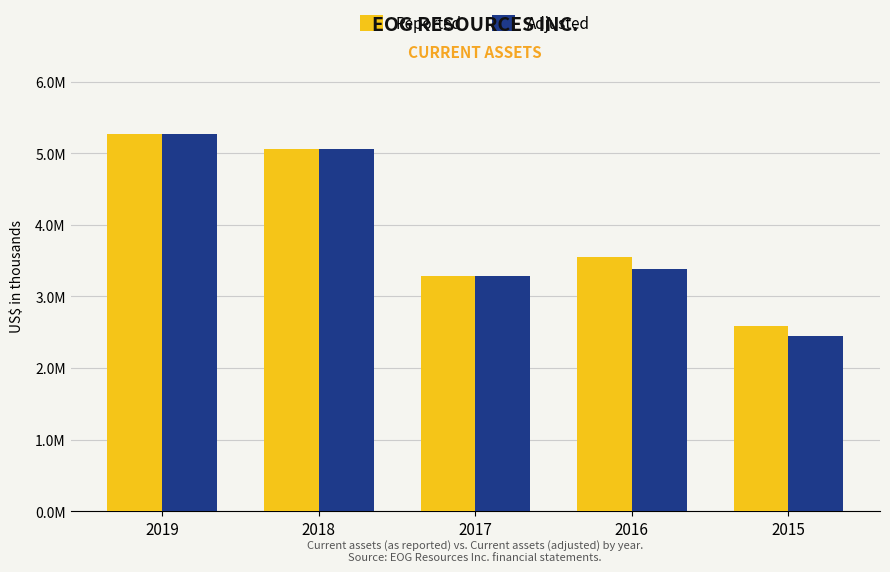

What is the difference between the maximum and minimum values in the Reported series?

2681095